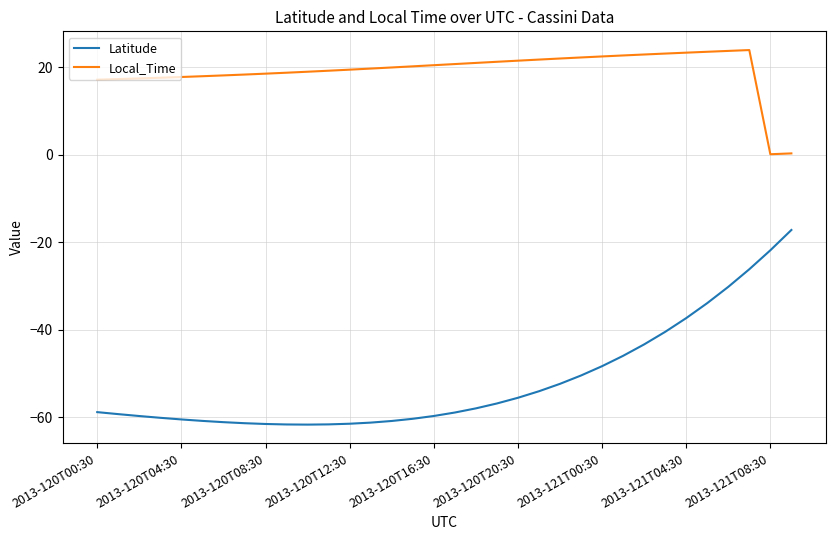

Which series has the widest spread of values?

Latitude